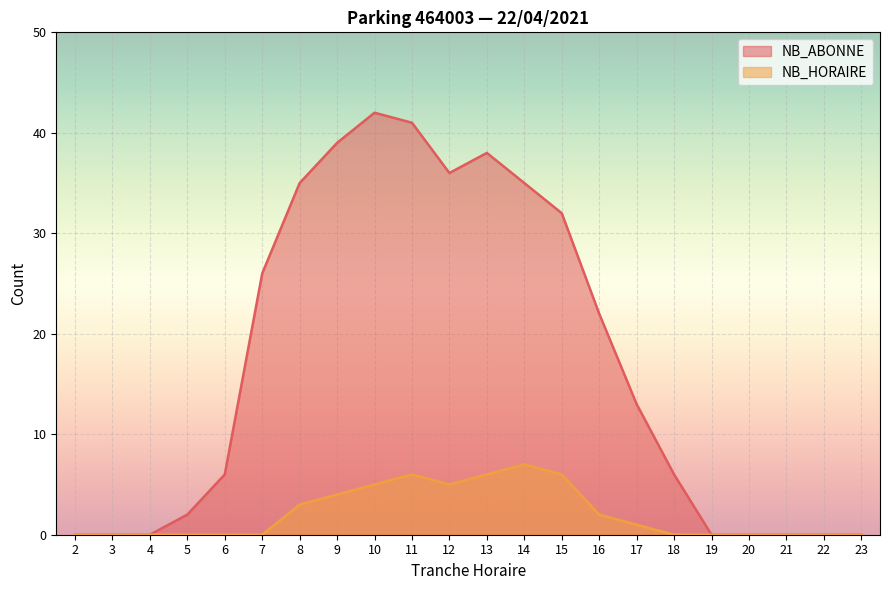

Count the number of data series in this chart.

2